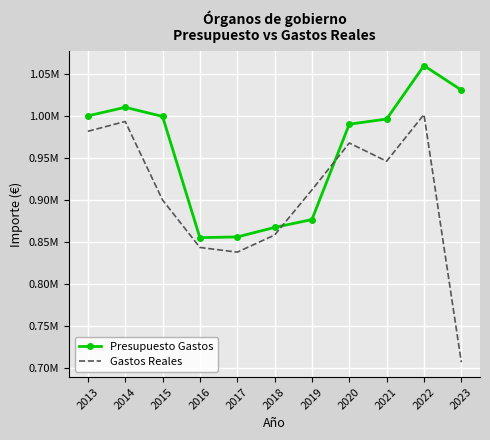

Reading left to right, extract all data points from this chart.

Presupuesto Gastos: 2013=1000245.4	2014=1010478.5	2015=999614.8	2016=855473.2	2017=856316.8	2018=867604.4	2019=876997.9	2020=990384.1	2021=996511.2	2022=1059991.5	2023=1030992.0
Gastos Reales: 2013=981931.9	2014=993602.5	2015=900238.9	2016=843810.8	2017=838219.6	2018=858551.9	2019=912225.8	2020=967982.0	2021=946332.7	2022=1001893.9	2023=707319.0